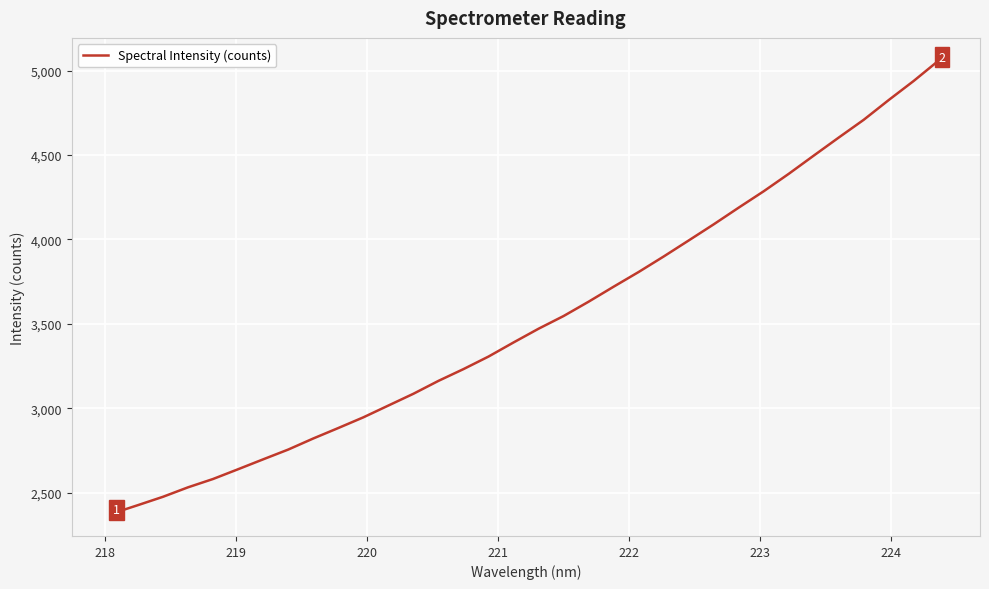

What is the greatest value displayed?

5059.8